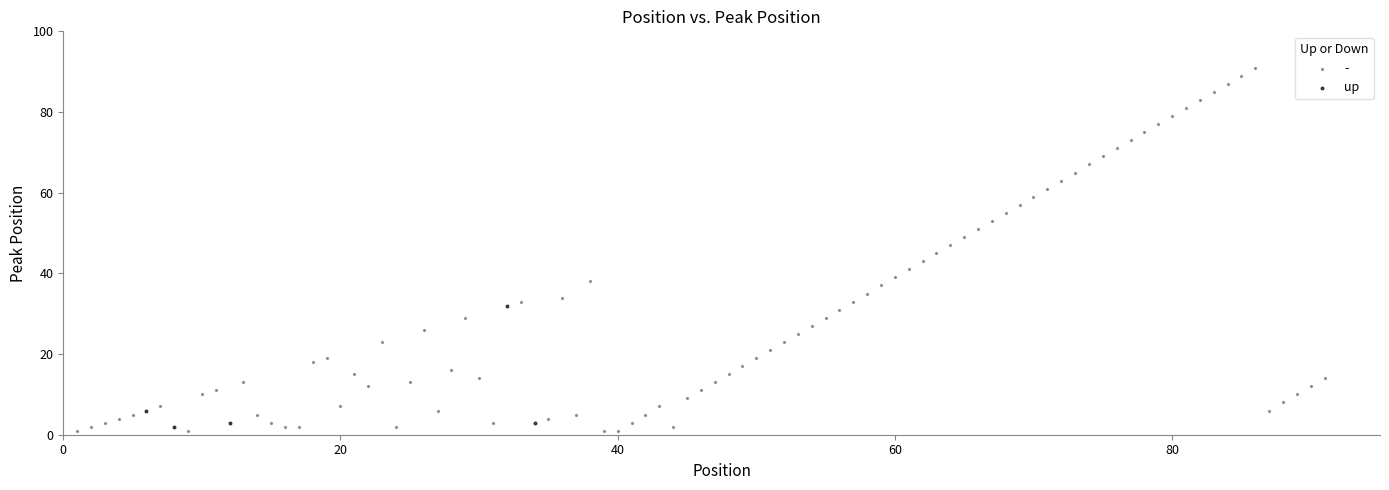

Which series contains the highest Y value?

-